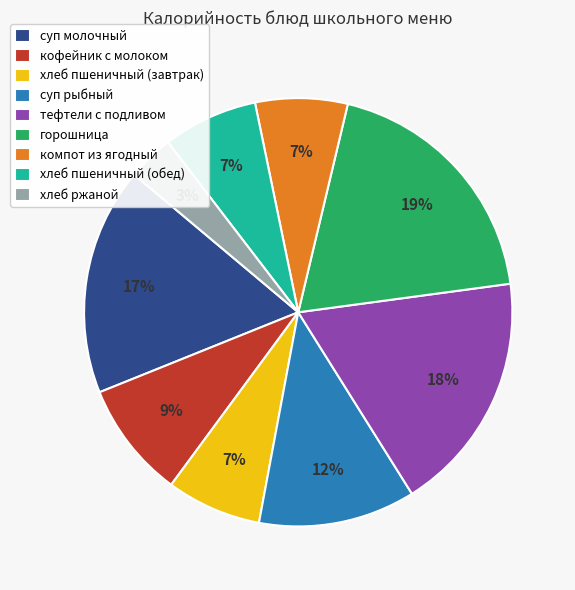

Is it true that суп рыбный is 12% of the pie?

True